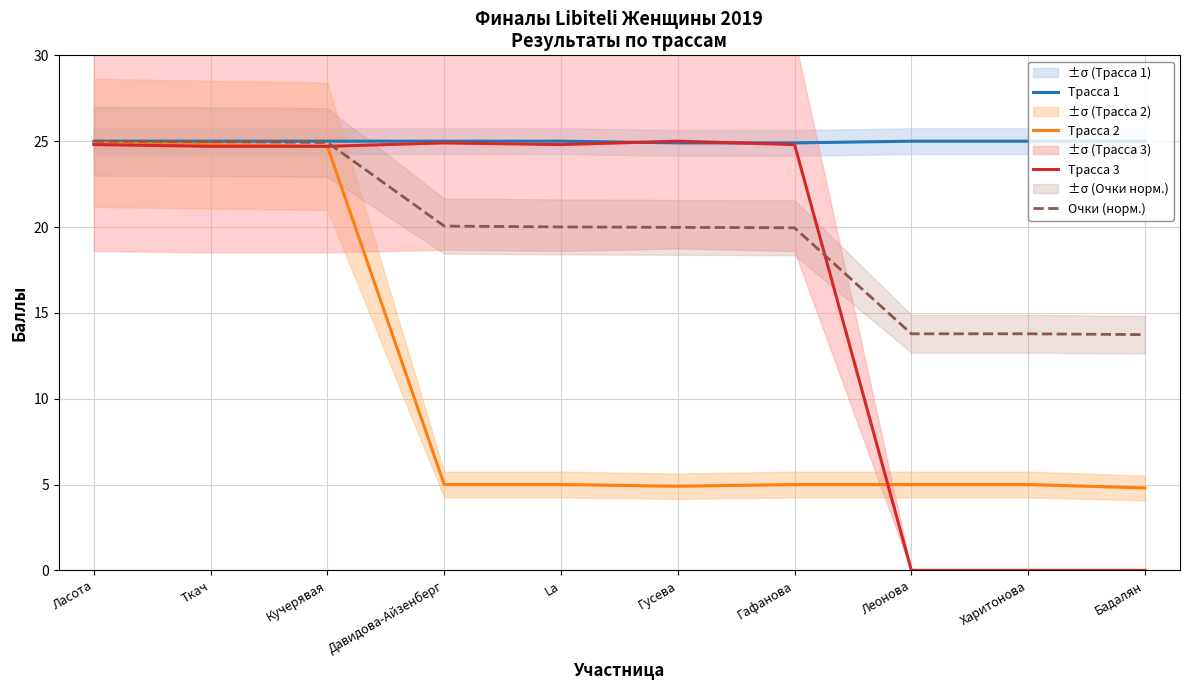

What is the label of the 10th point from the right?

Ласота